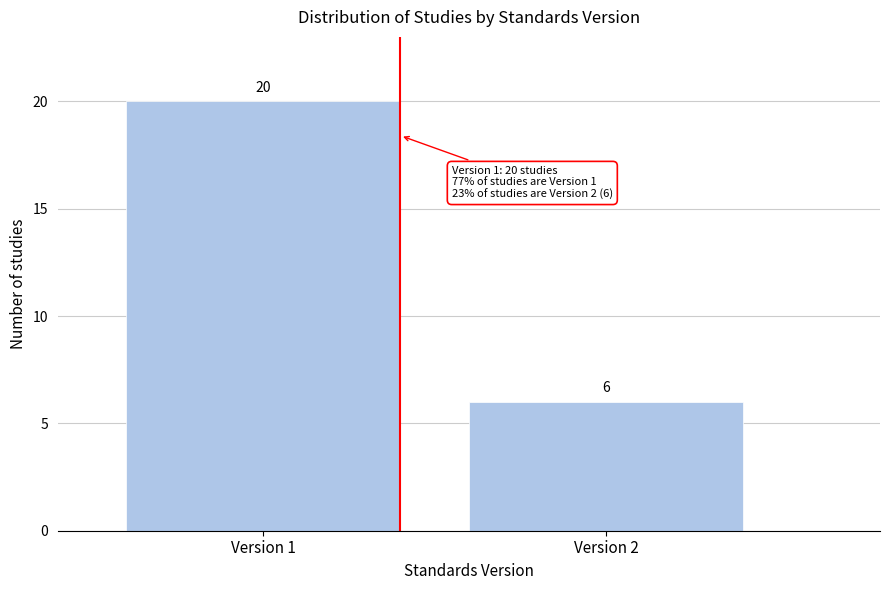

Reading right to left, extract all data points from this chart.

Version 2=6	Version 1=20